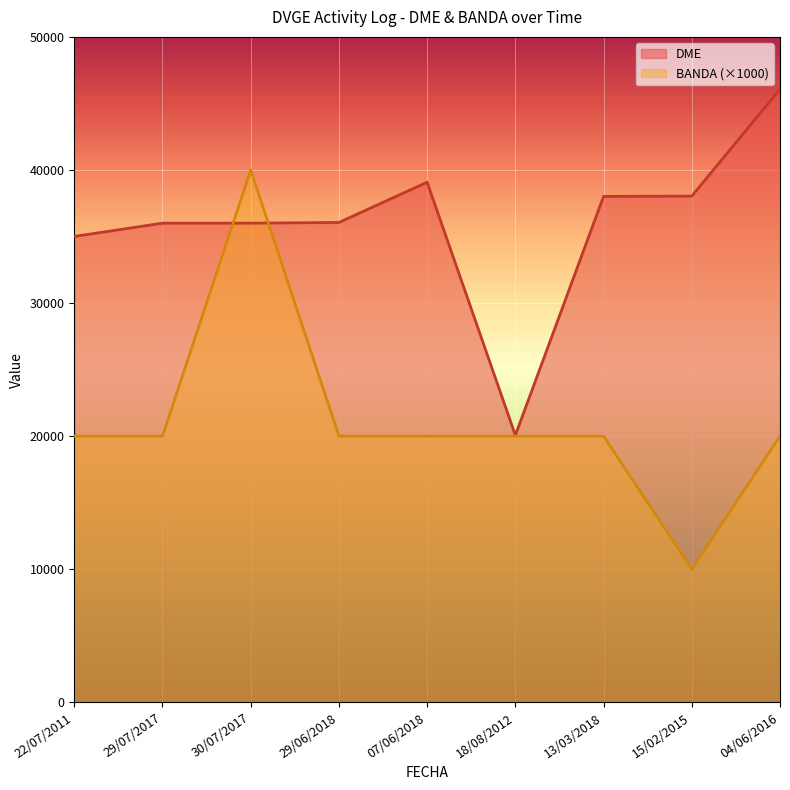

Which category has the lowest value across all series?

15/02/2015